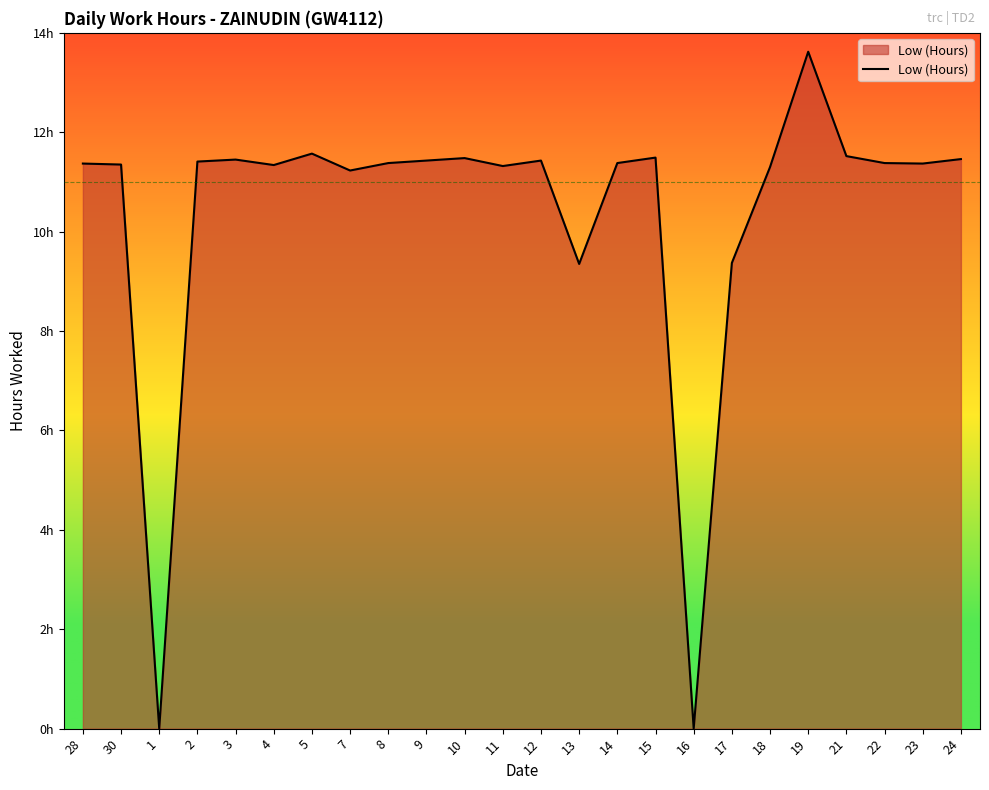

List the labels in order of value, largest first.

19, 5, 21, 15, 10, 24, 3, 9, 12, 2, 8, 14, 22, 28, 23, 30, 4, 11, 18, 7, 17, 13, 1, 16